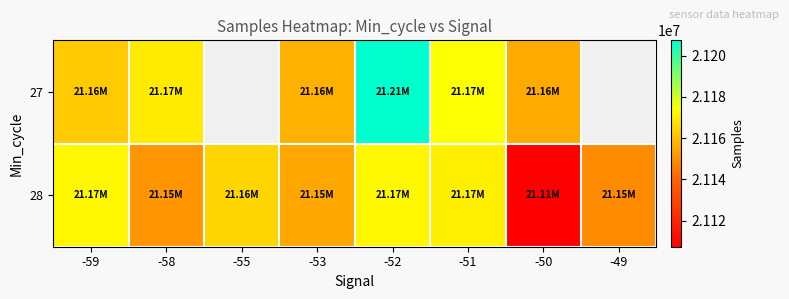

Which series has the widest spread of values?

28